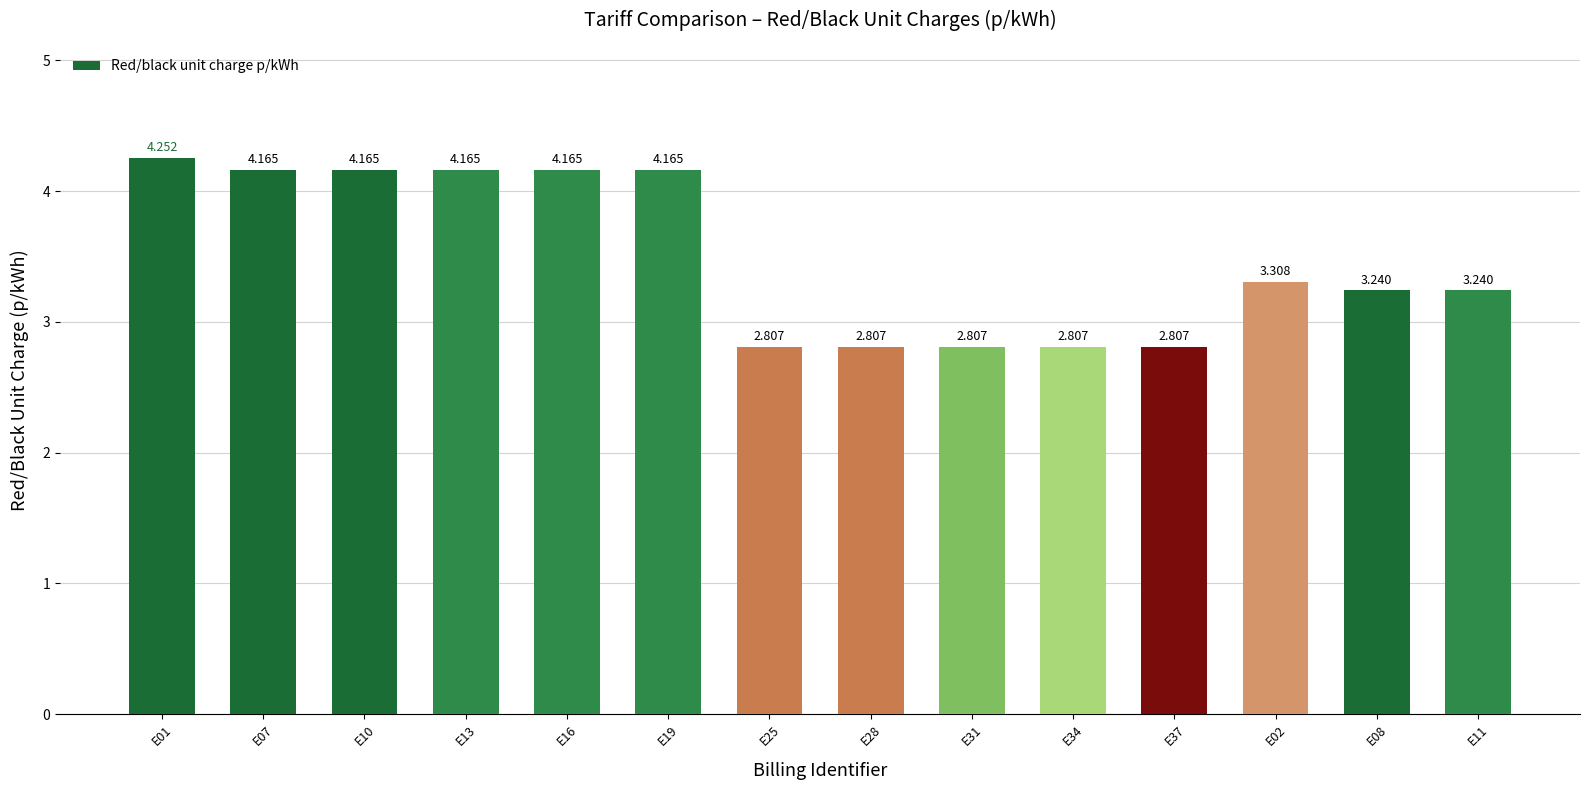

Count the number of data series in this chart.

1